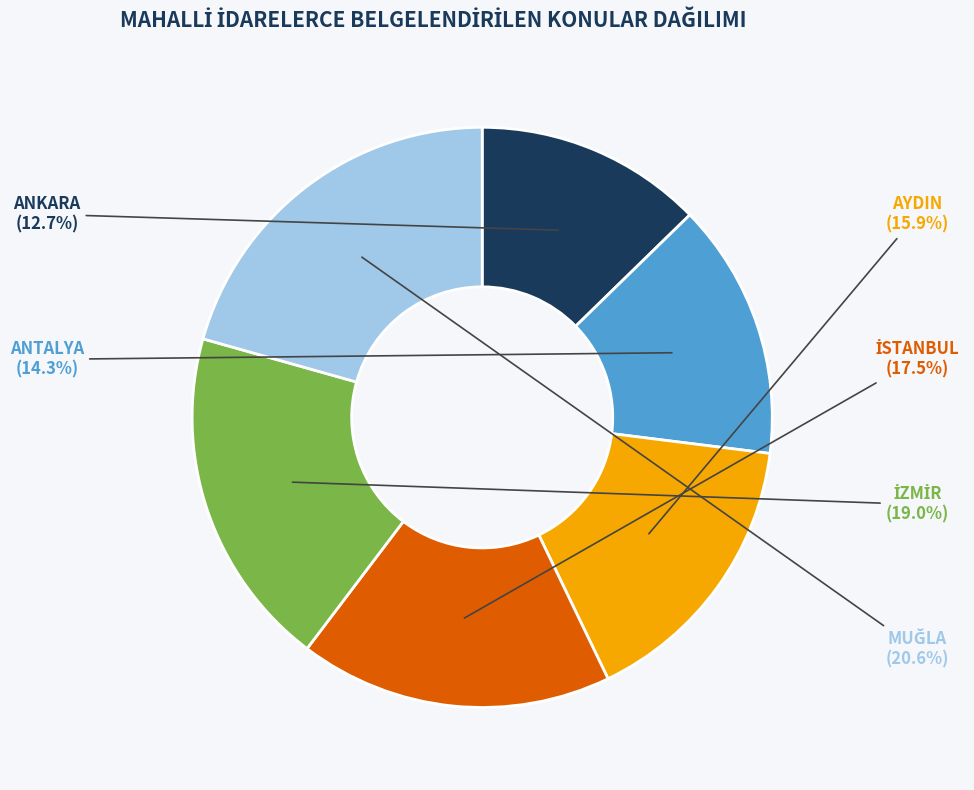

Combined, do ANKARA and AYDIN account for over 50%?

No